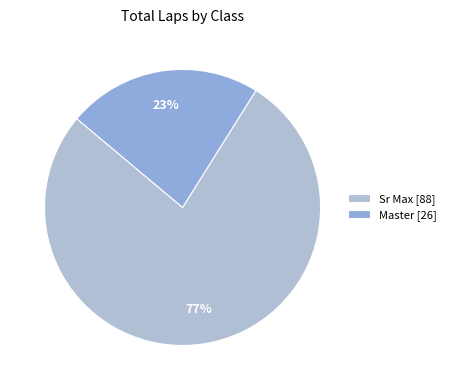

How many slices are in this pie chart?

2